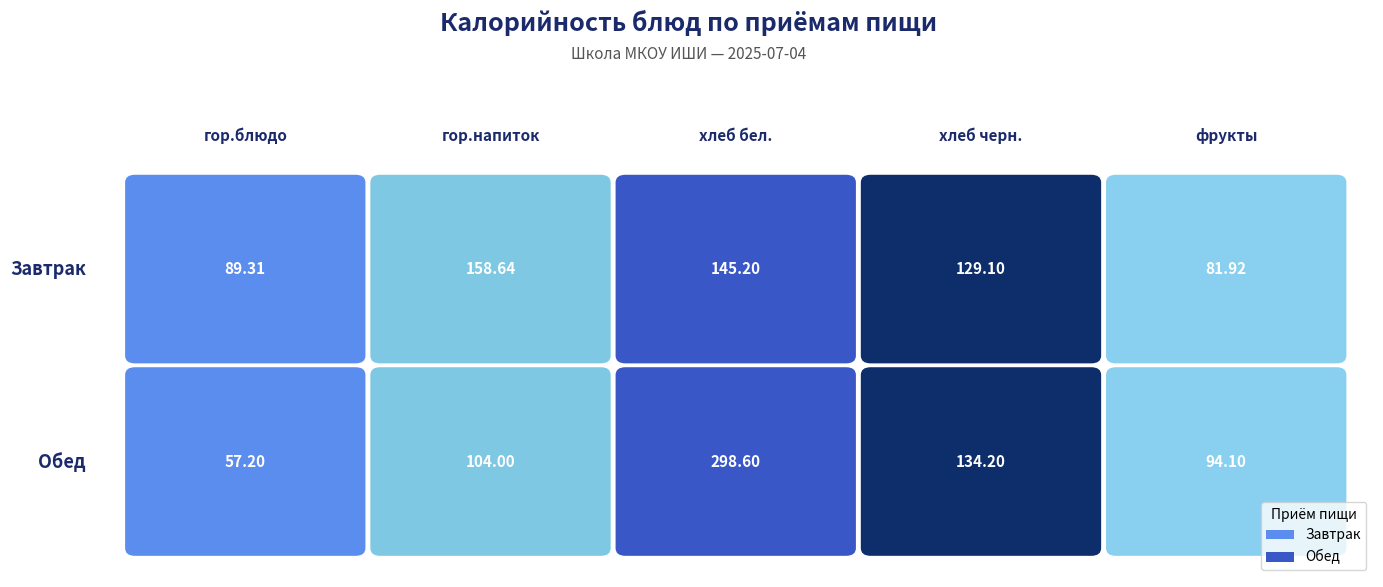

Which series has the largest total across all categories?

Обед